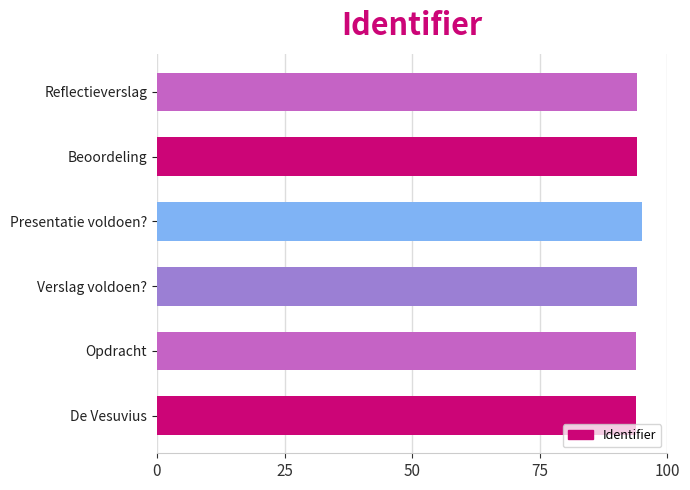

What is the difference between the second highest and minimum values?

0.1